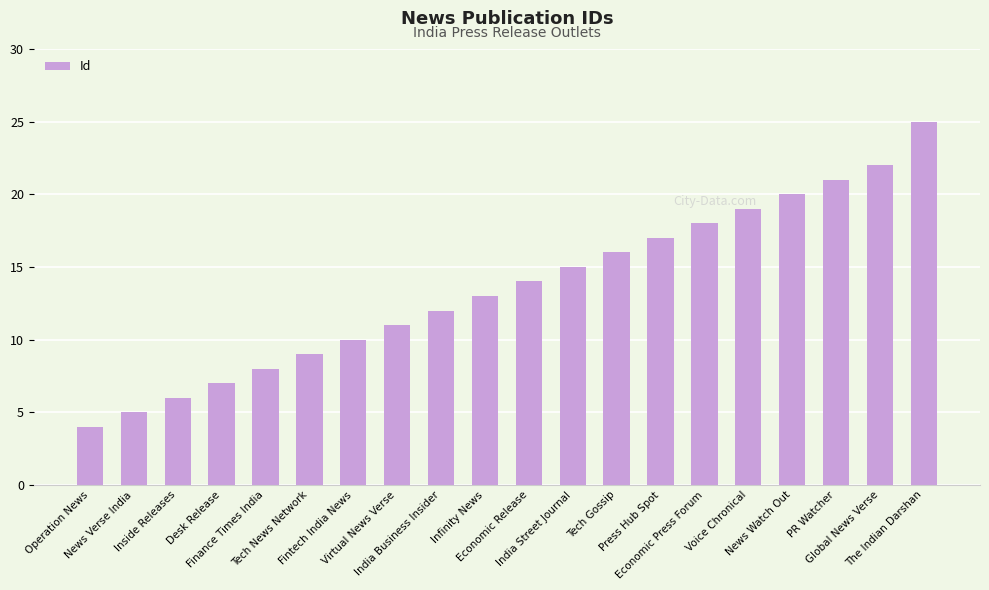

Approximately how many times larger is the value at Economic Release compared to Tech Gossip?

0.9